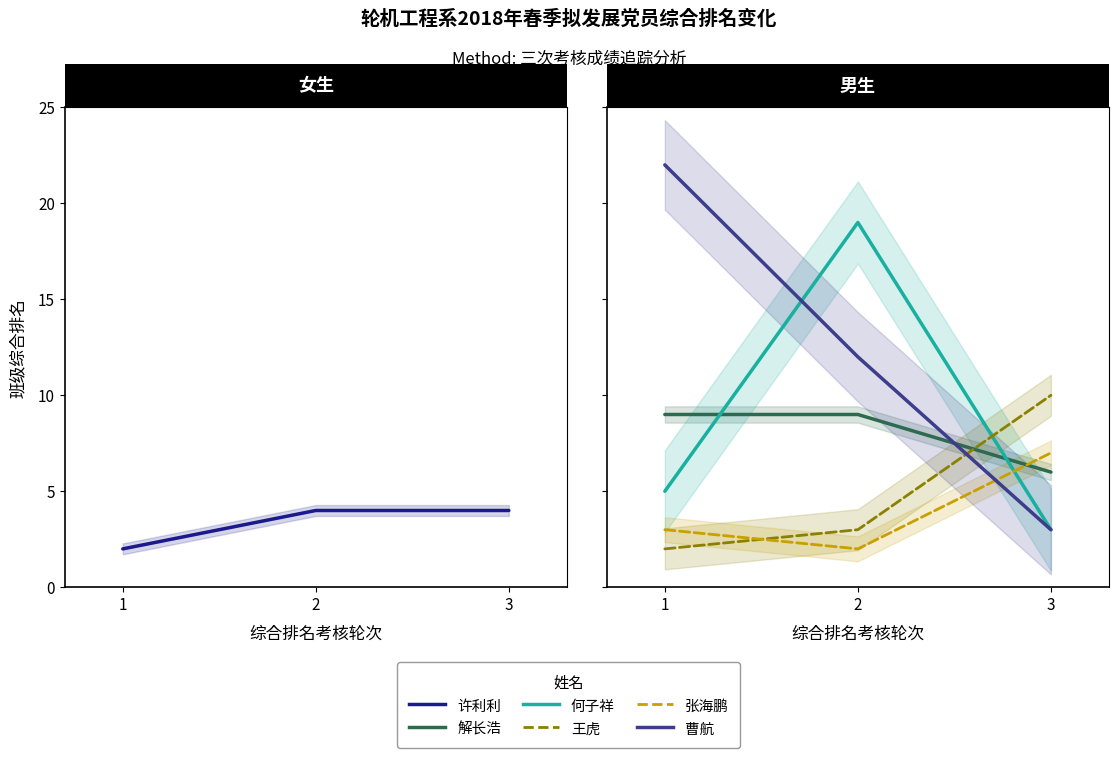

What is the value of the 王虎 point at the 2nd from the left?

3